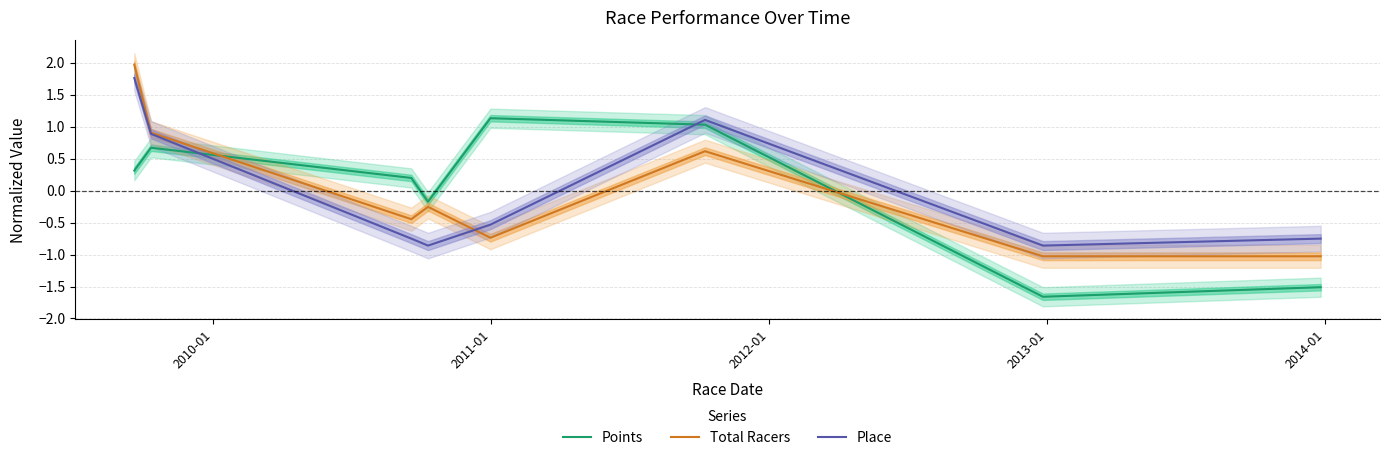

How many lines are shown in the chart?

3